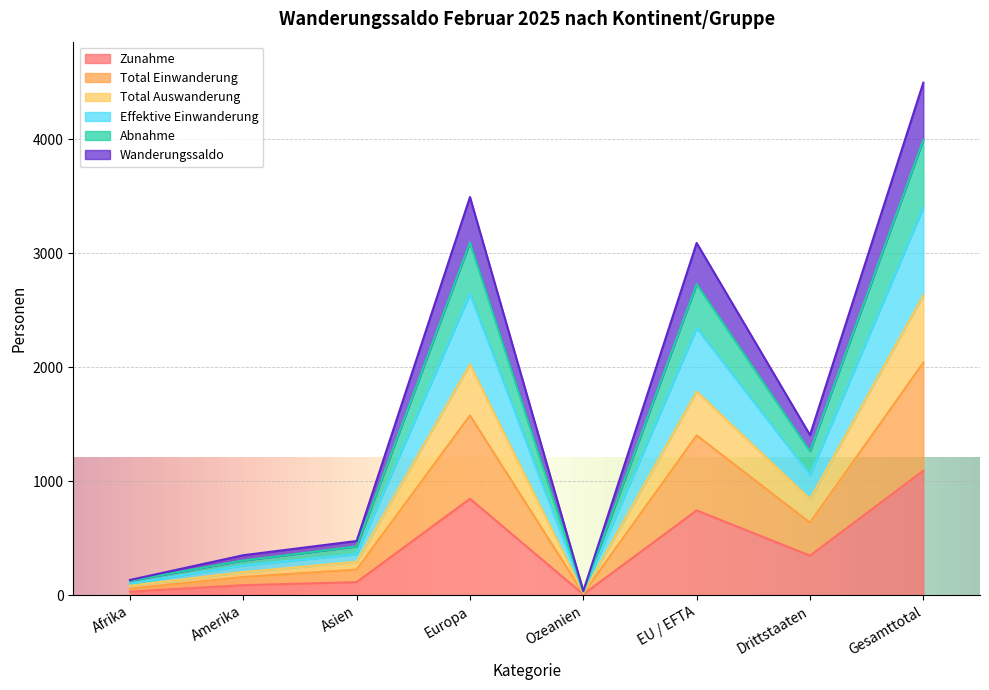

What are all the series names shown in the legend?

Zunahme, Total Einwanderung, Total Auswanderung, Effektive Einwanderung, Abnahme, Wanderungssaldo